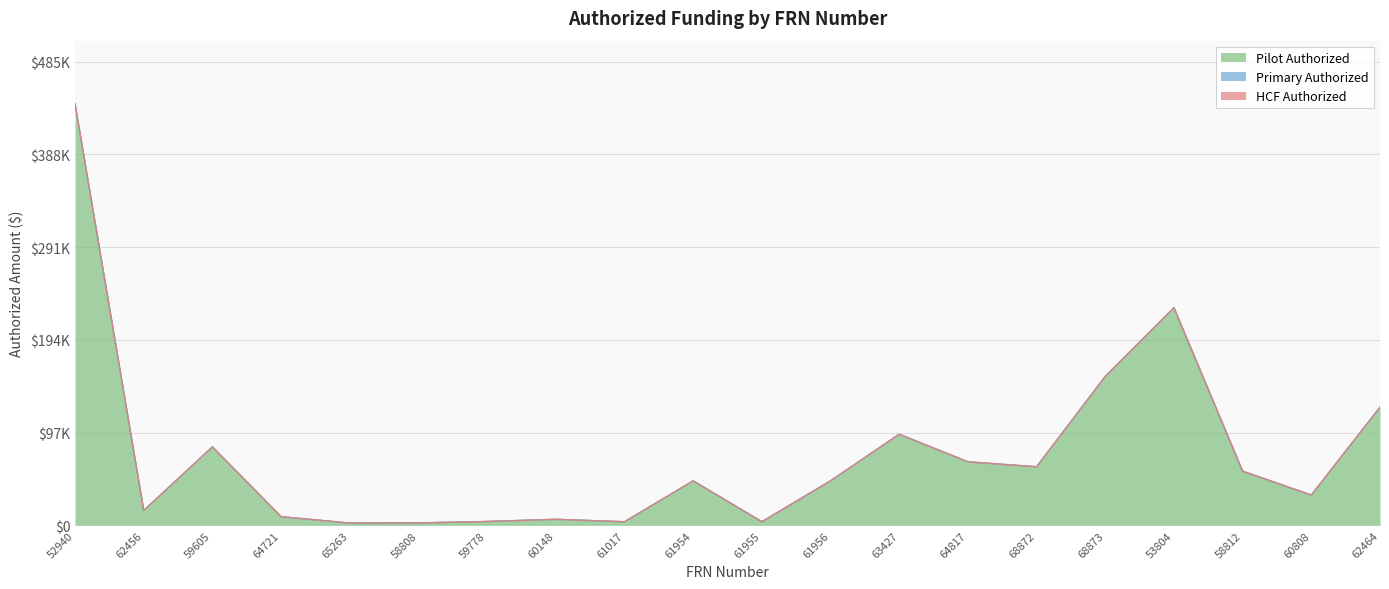

Reading right to left, list all the values displayed in this chart.

Pilot Authorized: 62464=123716.9	60808=31738.9	58812=56764.7	53804=227858.5	68873=155994.9	68872=61360.8	64817=66580.5	63427=95428.9	61956=46681.5	61955=3855.2	61954=46629.8	61017=3825.0	60148=6375.0	59778=4092.6	58808=2581.9	65263=2422.2	64721=9128.0	59605=82183.9	62456=15626.4	52940=441255.4
Primary Authorized: 62464=0.0	60808=0.0	58812=0.0	53804=0.0	68873=0.0	68872=0.0	64817=0.0	63427=0.0	61956=0.0	61955=0.0	61954=0.0	61017=0.0	60148=0.0	59778=0.0	58808=0.0	65263=0.0	64721=0.0	59605=0.0	62456=0.0	52940=0.0
HCF Authorized: 62464=0.0	60808=0.0	58812=0.0	53804=0.0	68873=0.0	68872=0.0	64817=0.0	63427=0.0	61956=0.0	61955=0.0	61954=0.0	61017=0.0	60148=0.0	59778=0.0	58808=0.0	65263=0.0	64721=0.0	59605=0.0	62456=0.0	52940=0.0